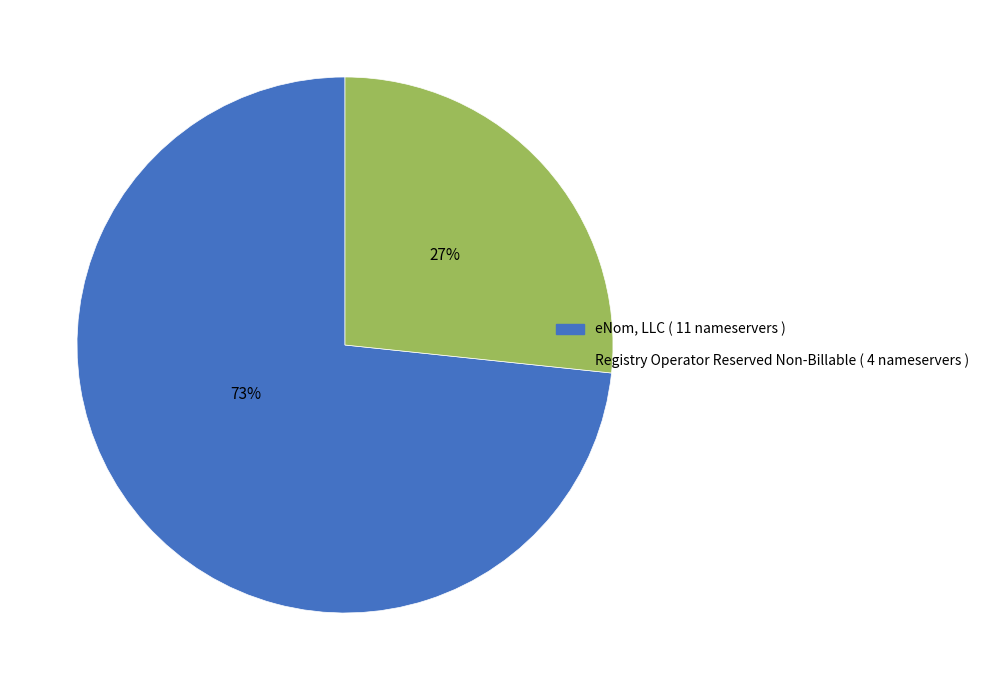

To the nearest percent, what is the average slice percentage?

50%